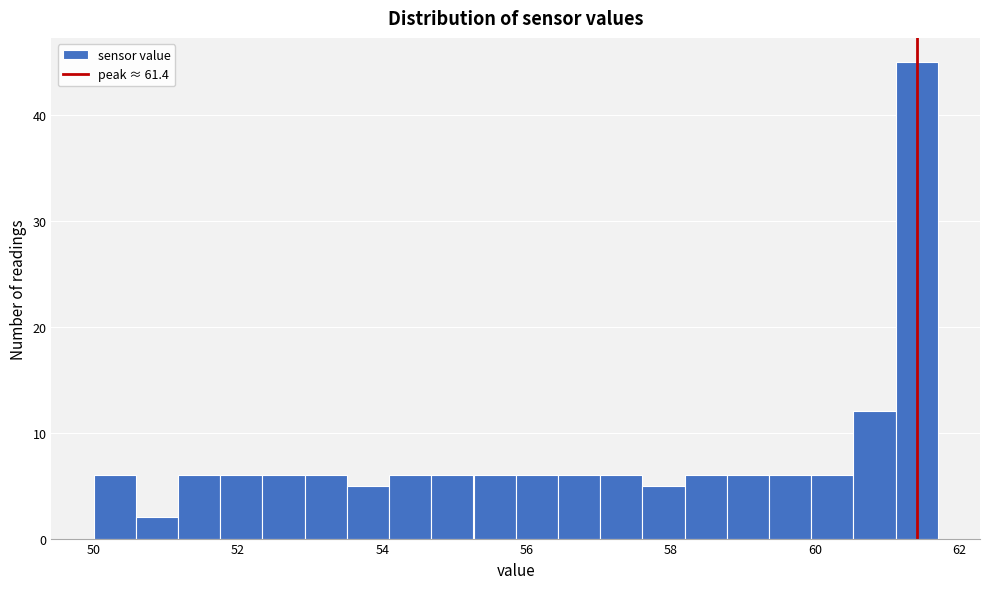

Around what value on the x-axis is the tallest bar? Give the approximate position of its centre, as read against the axis.

61.4